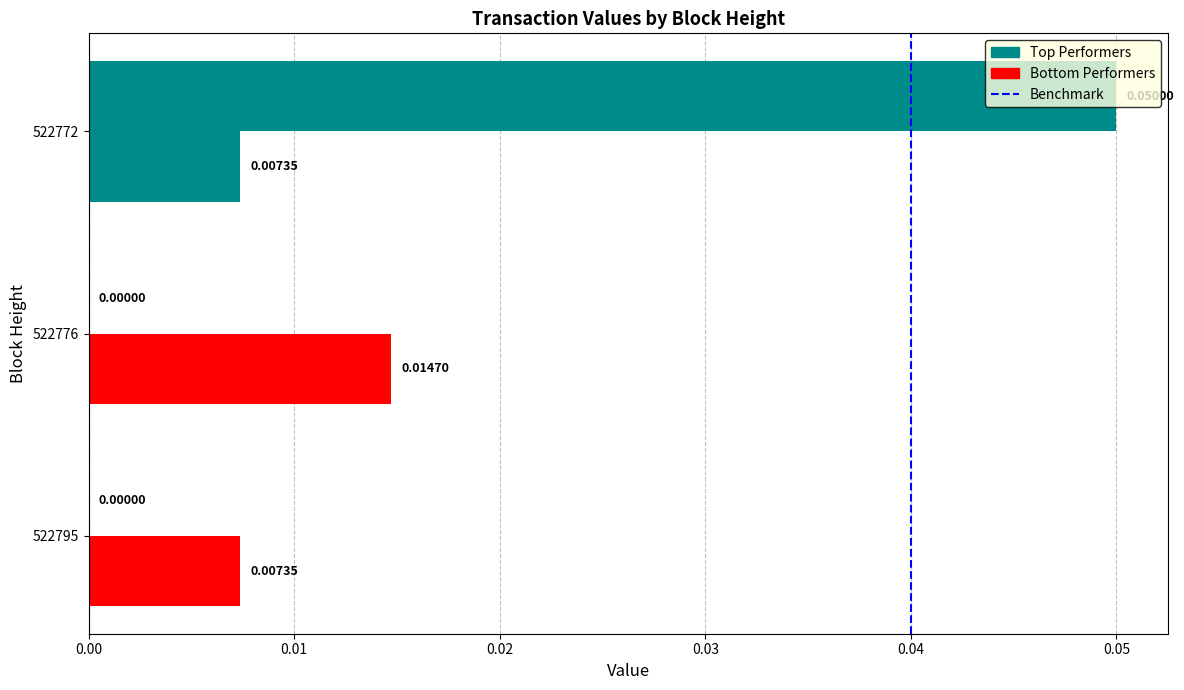

How many categories are shown in the chart?

3